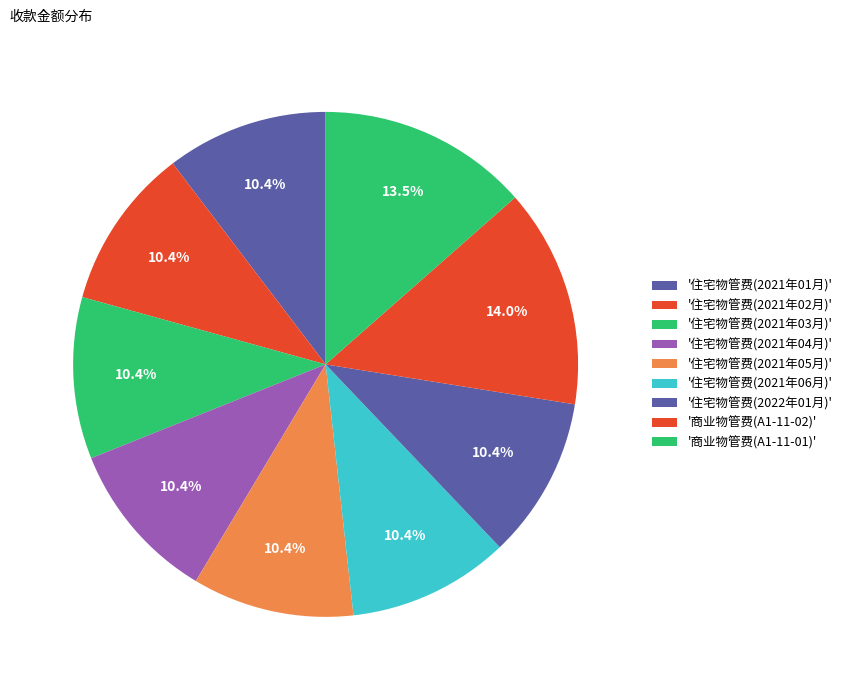

How many slices are in this pie chart?

9